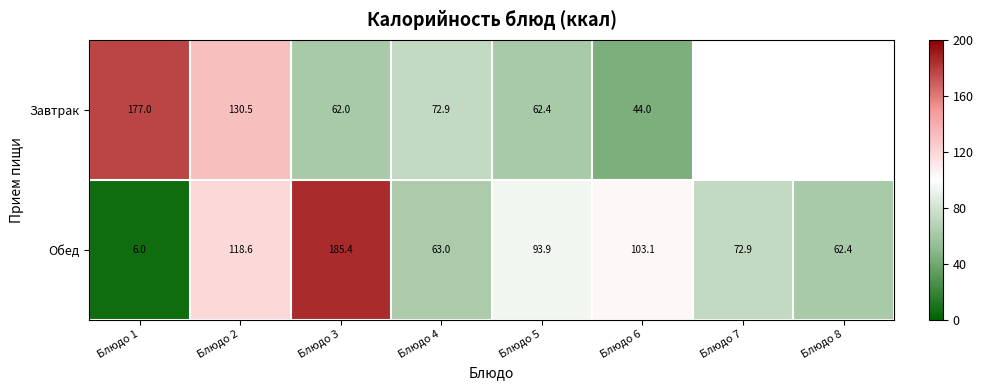

At Блюдо 5, list the series in order from smallest to largest.

Завтрак, Обед